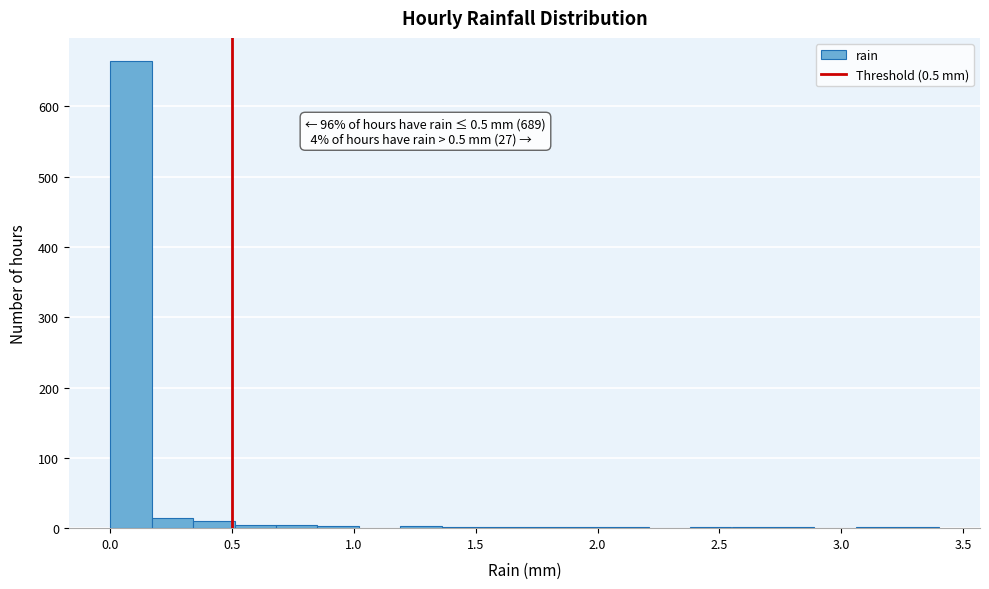

Around what value on the x-axis is the tallest bar? Give the approximate position of its centre, as read against the axis.

0.10